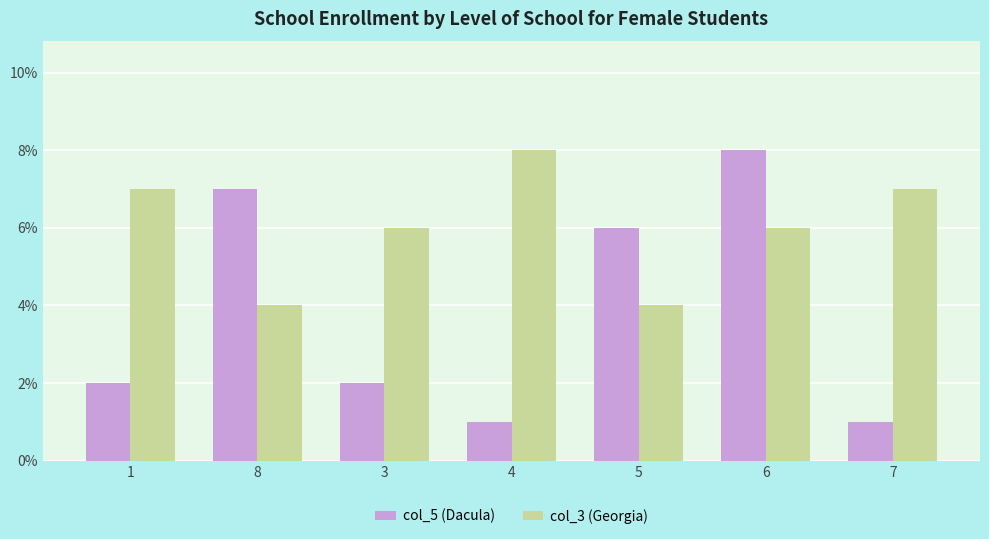

The col_3 (Georgia) series shows 6 at 5. True or false?

False